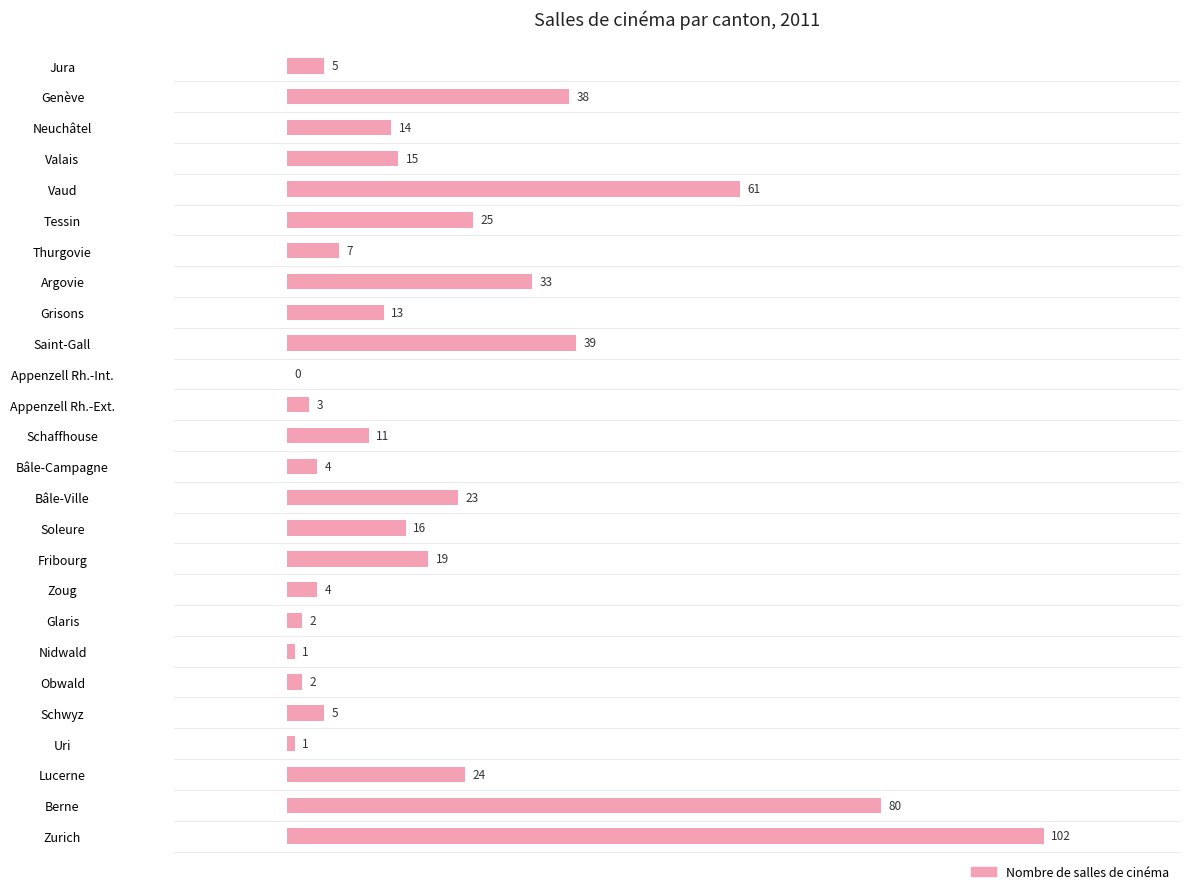

The chart shows a value of 19 at Grisons. True or false?

False